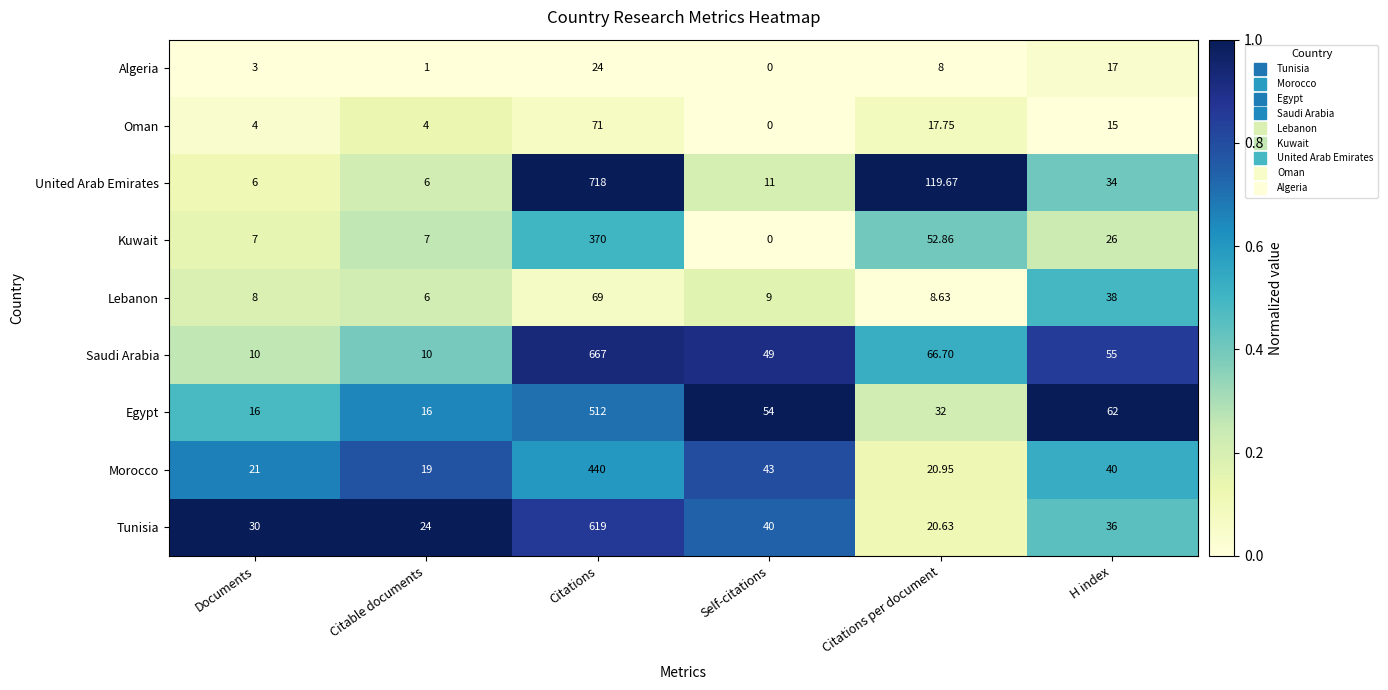

At which category is the sum across all series the highest?

Citations